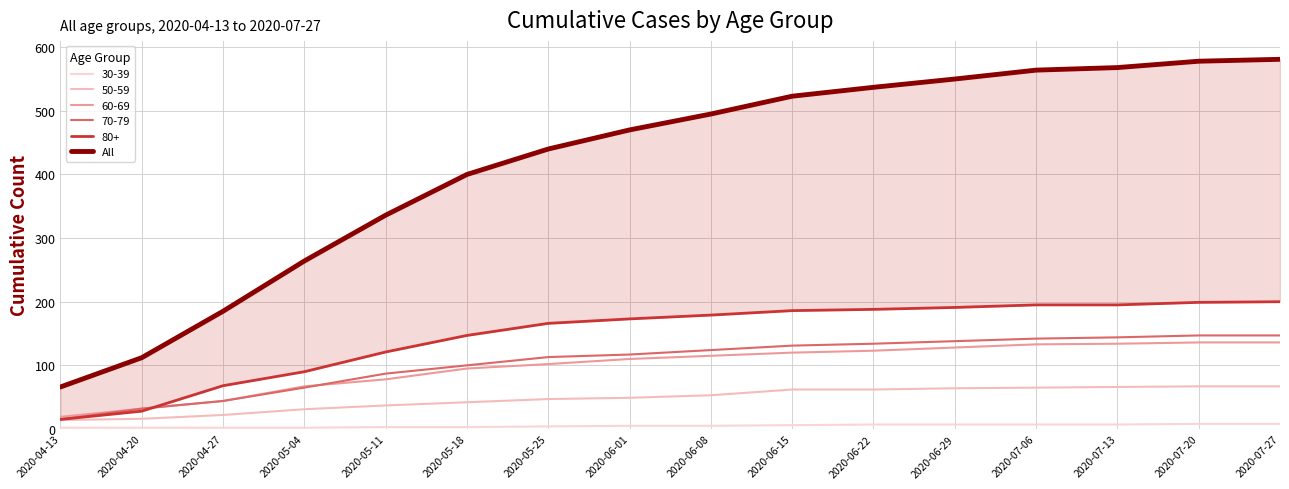

At which label does the data first exceed 495?

2020-06-15